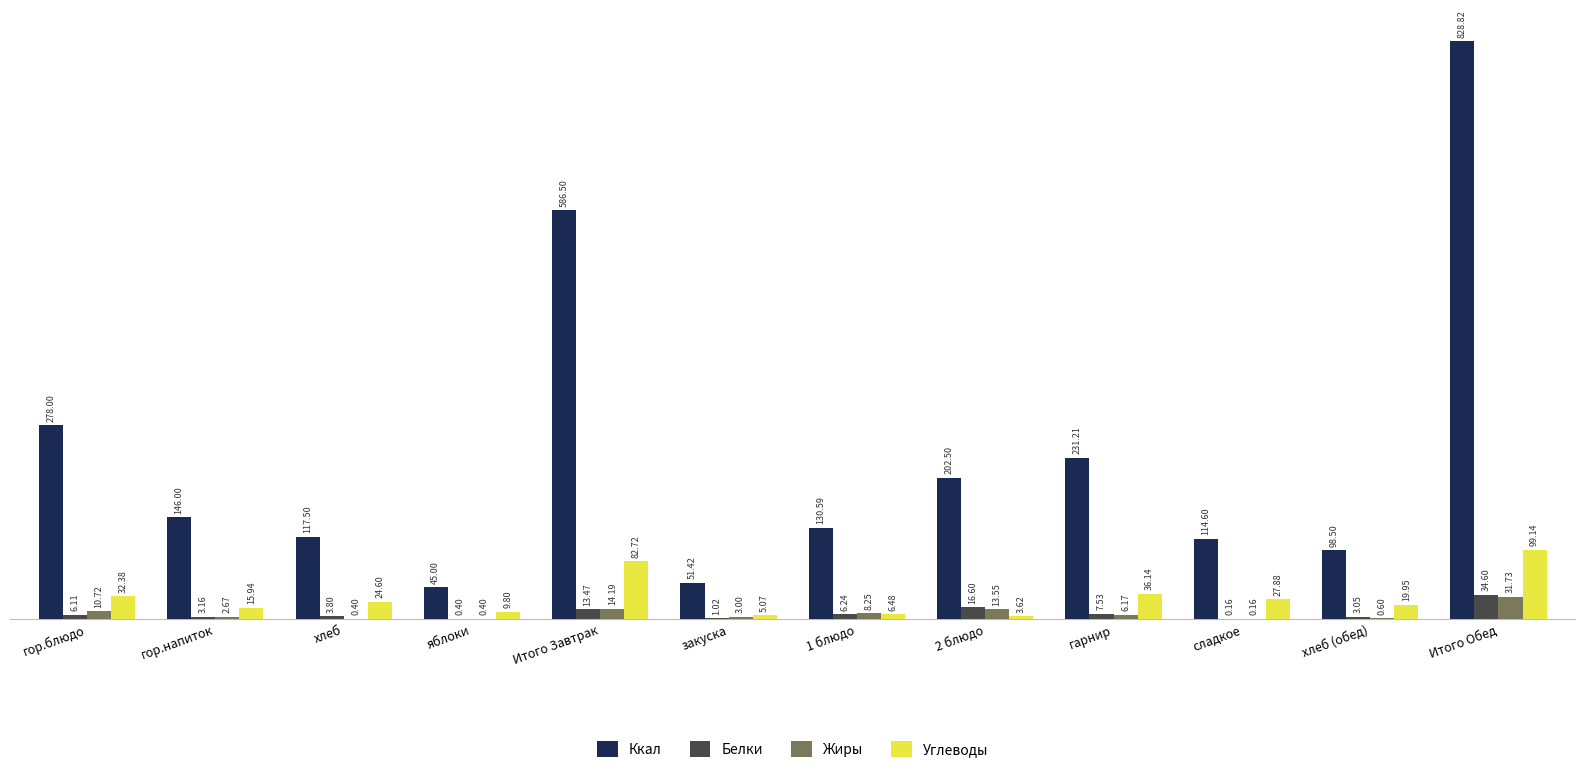

Between хлеб and закуска, which series saw the biggest shift?

Ккал